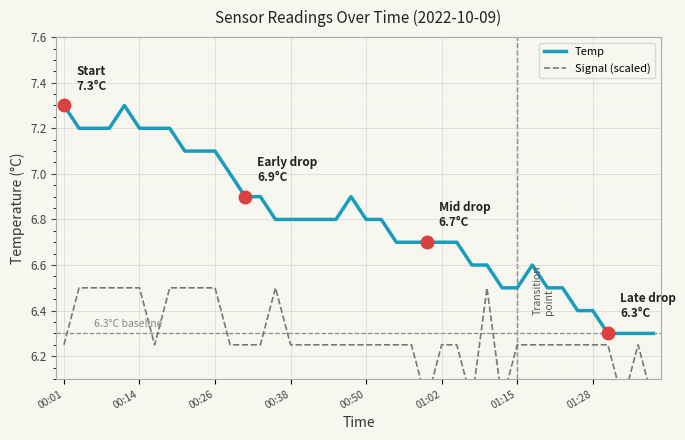

At how many categories does at least one series exceed 6?

40